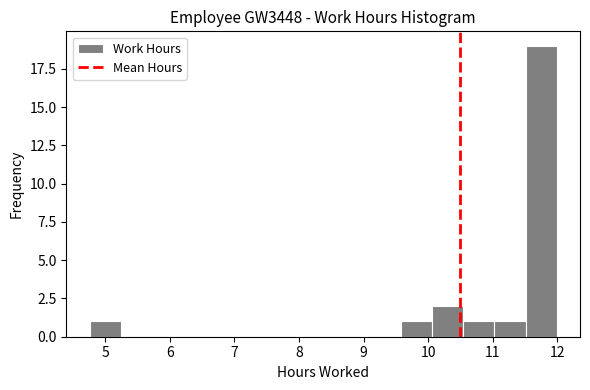

Which range on the x-axis has the tallest bar?

11.5 to 12.0